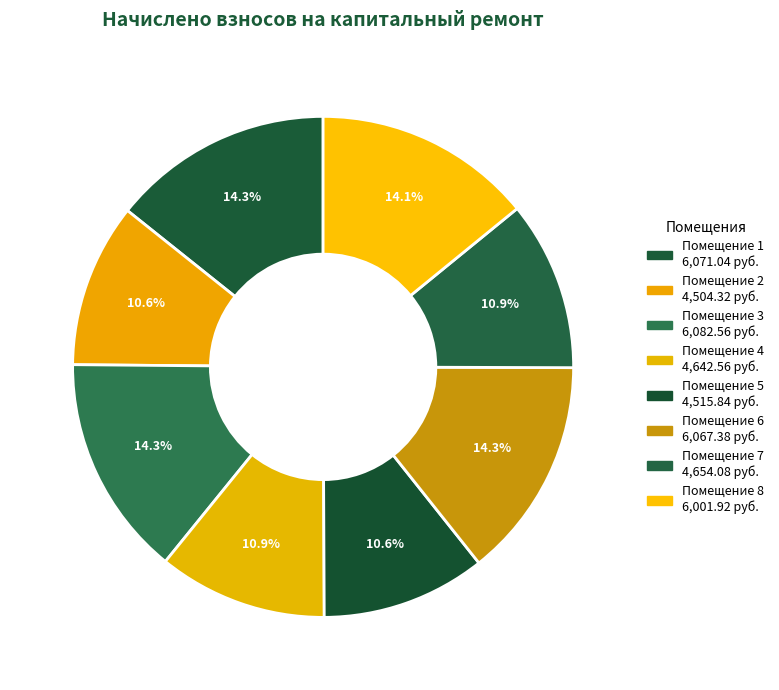

Which category has the smallest portion of the pie?

2